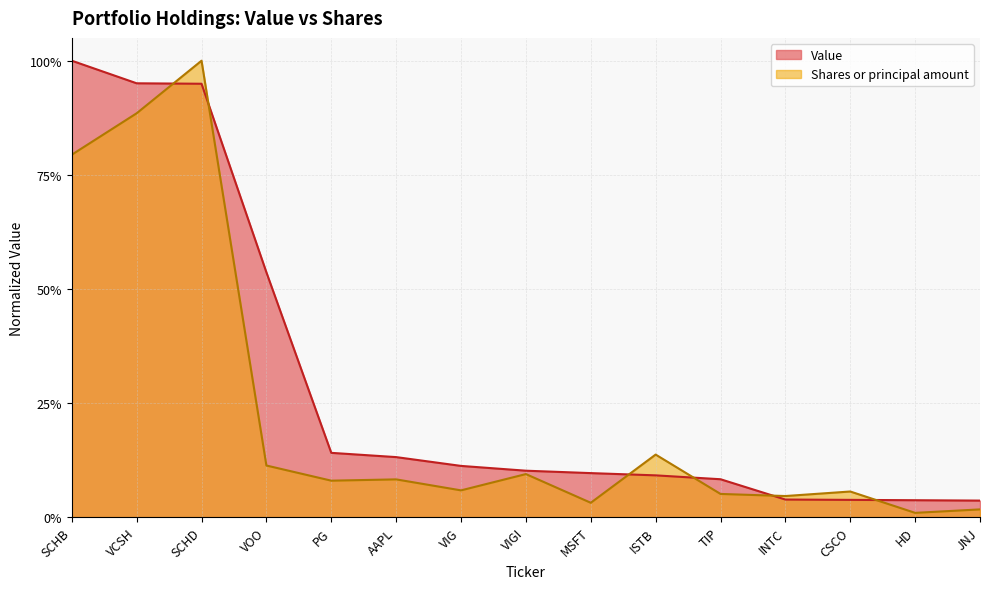

Reading right to left, transcribe all the data shown in this chart.

Value: JNJ=0.0	HD=0.0	CSCO=0.0	INTC=0.0	TIP=0.1	ISTB=0.1	MSFT=0.1	VIGI=0.1	VIG=0.1	AAPL=0.1	PG=0.1	VOO=0.5	SCHD=0.9	VCSH=1.0	SCHB=1.0
Shares or principal amount: JNJ=0.0	HD=0.0	CSCO=0.1	INTC=0.0	TIP=0.1	ISTB=0.1	MSFT=0.0	VIGI=0.1	VIG=0.1	AAPL=0.1	PG=0.1	VOO=0.1	SCHD=1.0	VCSH=0.9	SCHB=0.8